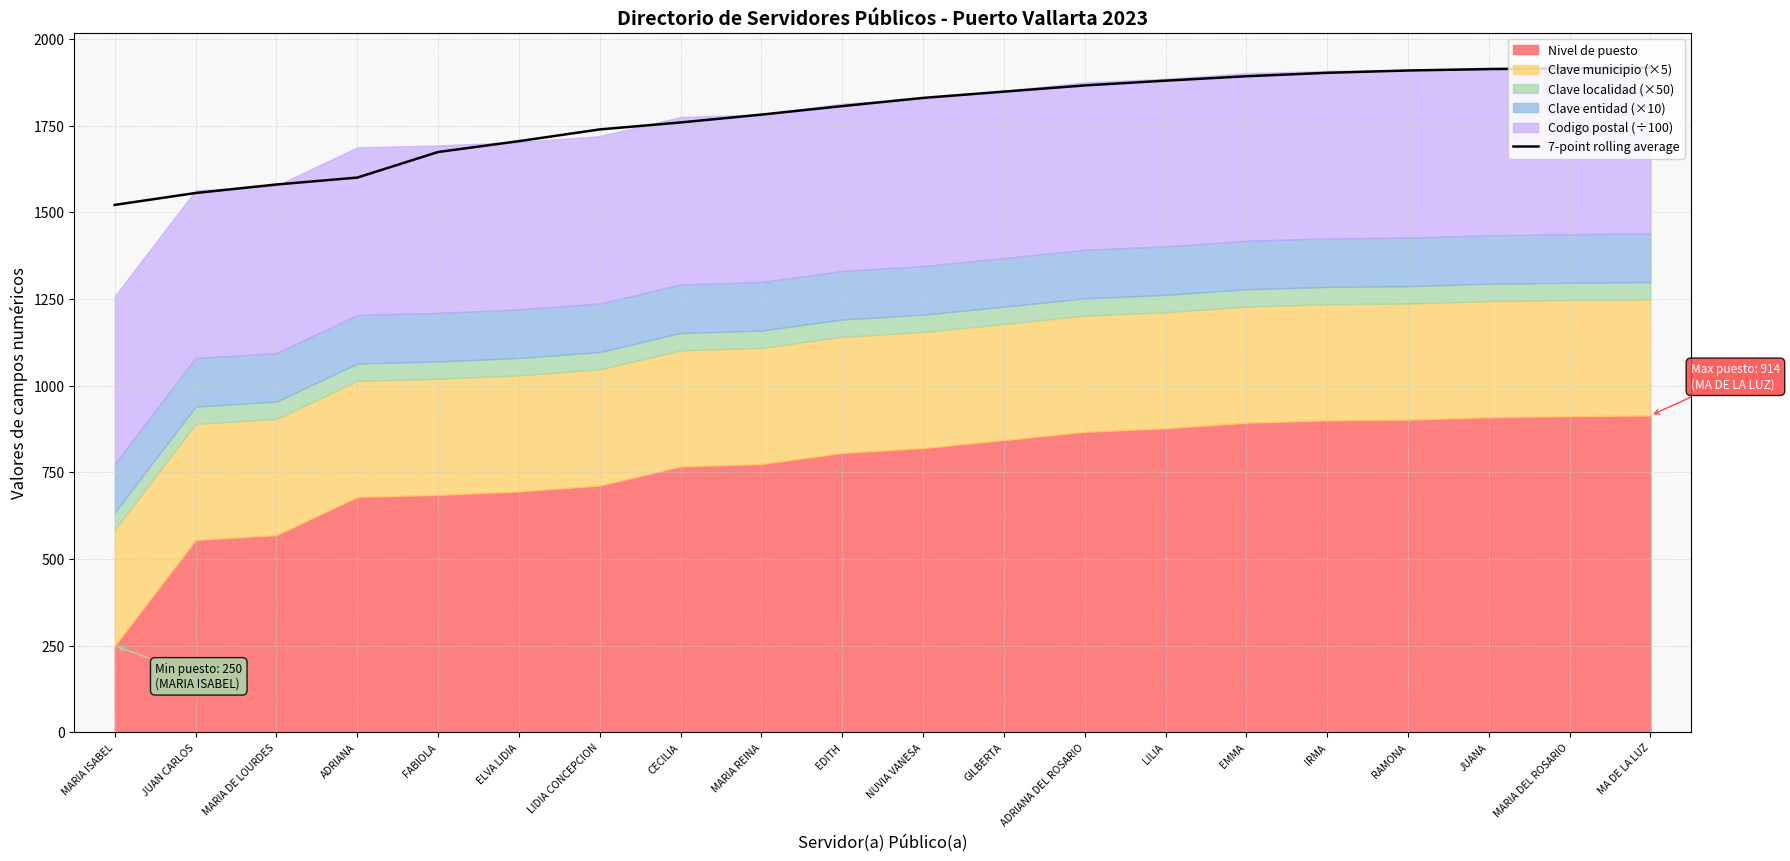

Reading left to right, what are all the values shown in this chart?

1521.5	1555.8	1580.3	1600.2	1674.0	1705.3	1739.2	1759.2	1781.9	1806.4	1830.1	1848.1	1866.1	1879.8	1892.6	1902.4	1909.2	1913.1	1915.5	1917.4